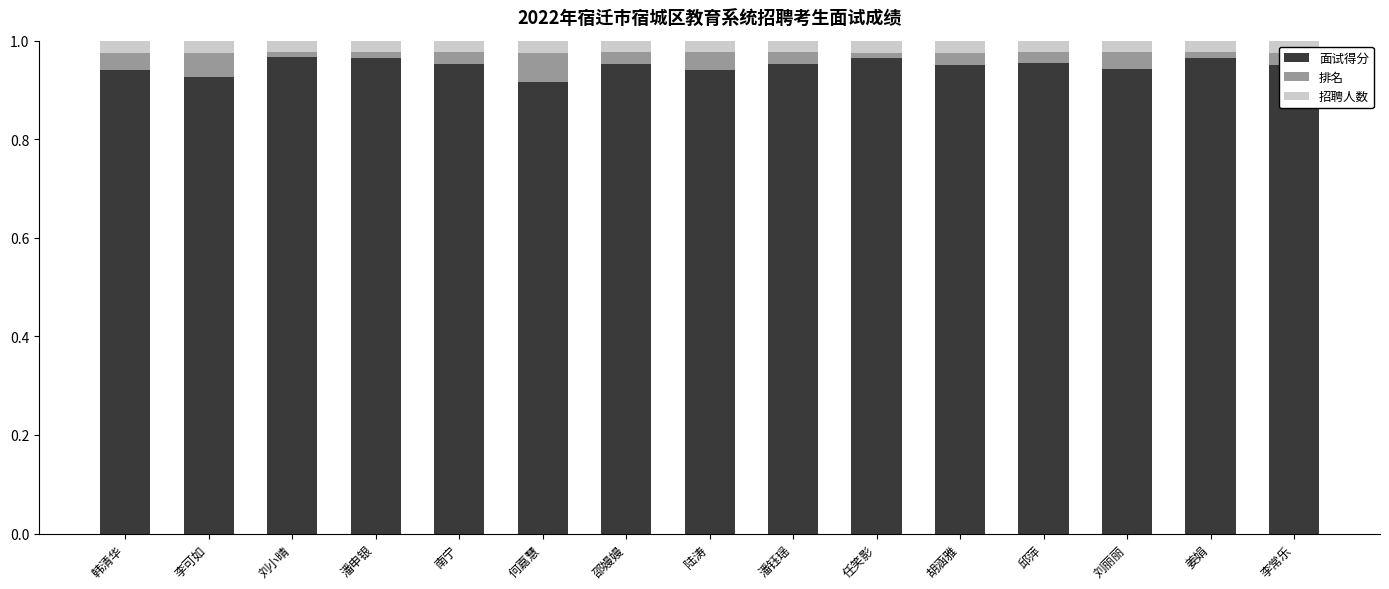

Does the chart contain stacked bars?

Yes